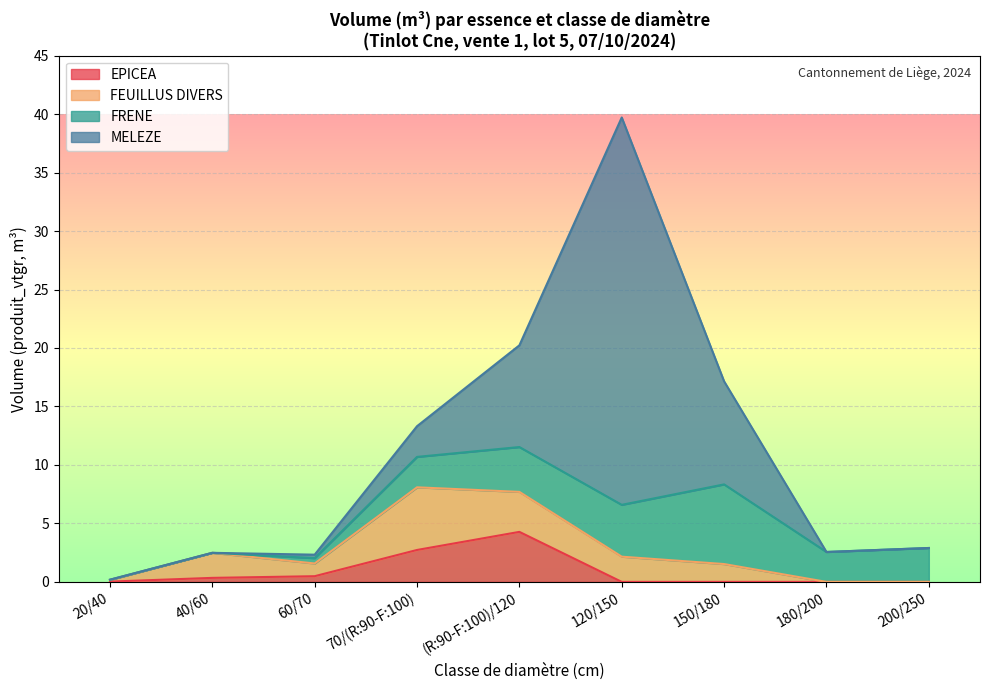

How many intersections are there between FRENE and FEUILLUS DIVERS?

1